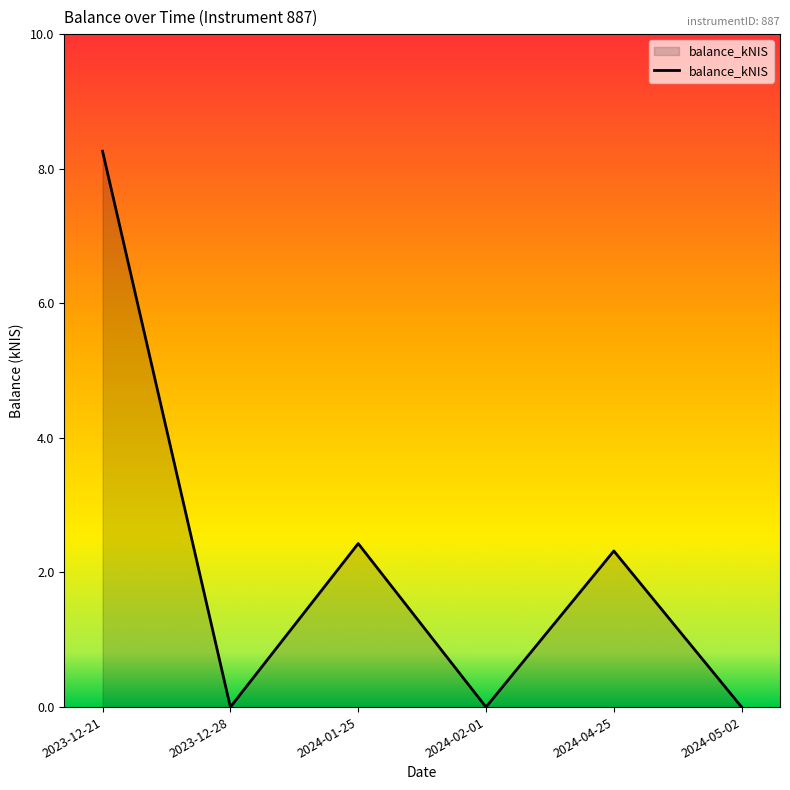

What position from the left is 2024-01-25?

3